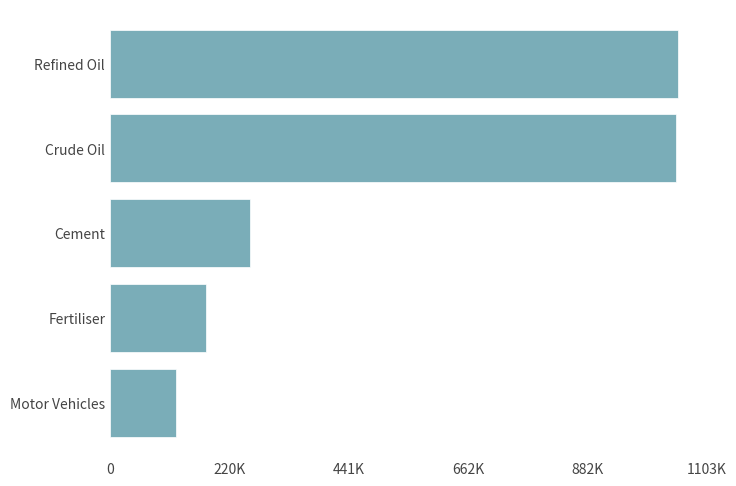

What is the greatest value displayed?

1050896.7